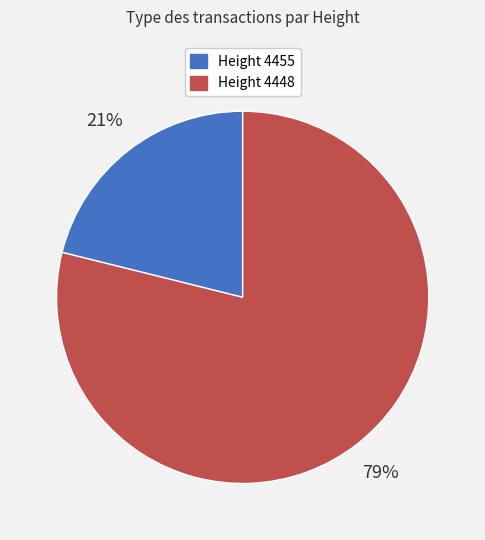

Is there any slice that represents more than half of the pie?

Yes